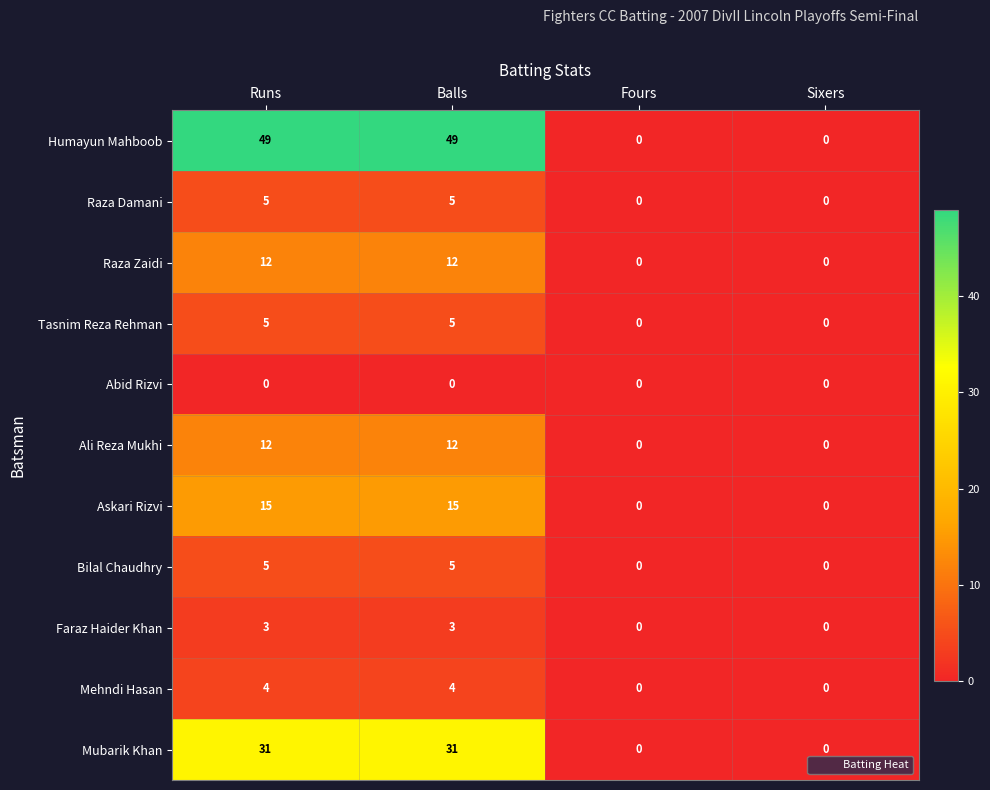

Which series has the largest total across all categories?

Humayun Mahboob